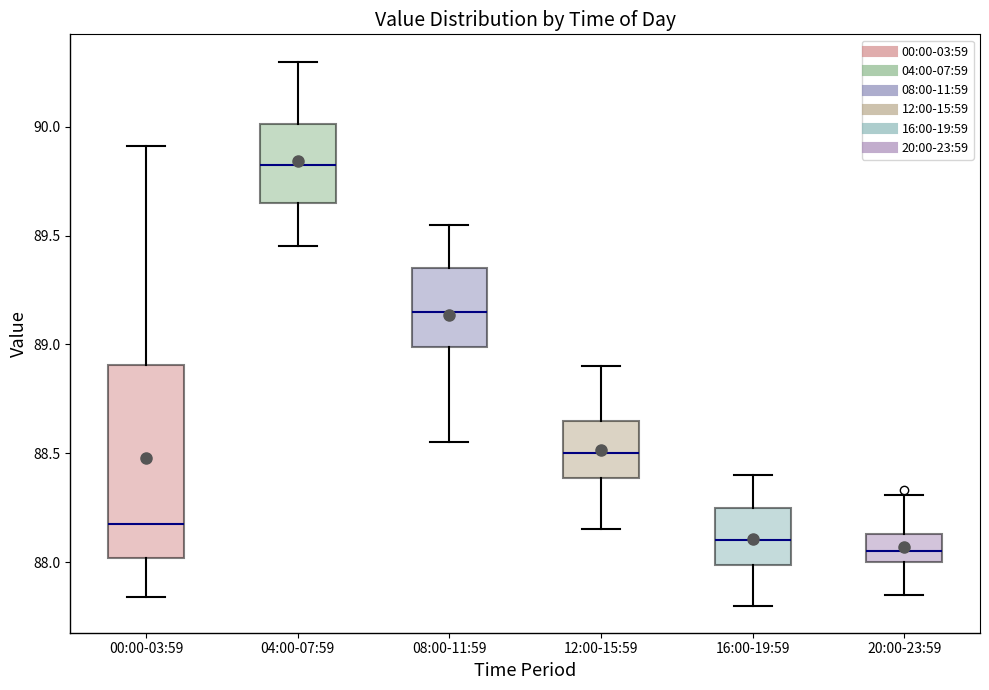

Reading left to right, transcribe this box plot: for each box, give where its median line is, the range the box spans, and where its two whiskers end, as read against the y-axis. The values are not printed on the chart, so give them approximately, as read against the axis.

00:00-03:59: median 88.20, box 88.00 to 88.90, whiskers 87.85 to 89.90
04:00-07:59: median 89.85, box 89.65 to 90.00, whiskers 89.45 to 90.30
08:00-11:59: median 89.15, box 89.00 to 89.35, whiskers 88.55 to 89.55
12:00-15:59: median 88.50, box 88.40 to 88.65, whiskers 88.15 to 88.90
16:00-19:59: median 88.10, box 88.00 to 88.25, whiskers 87.80 to 88.40
20:00-23:59: median 88.05, box 88.00 to 88.15, whiskers 87.85 to 88.30